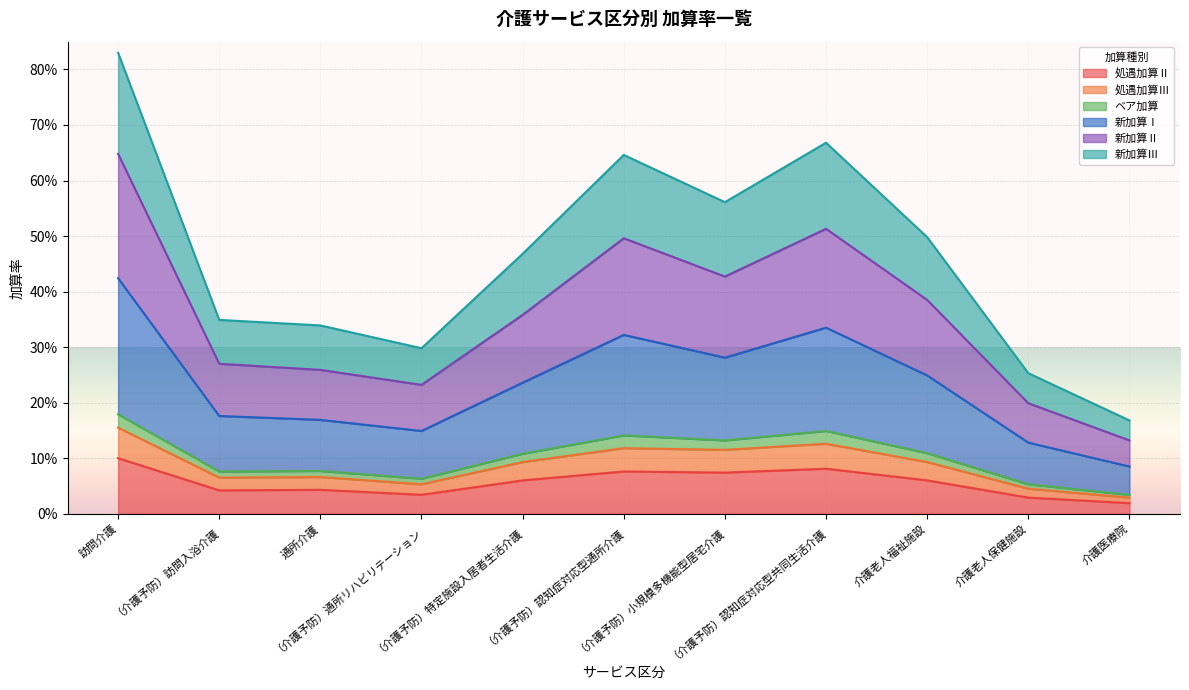

What is the average value of the 処遇加算Ⅱ series?

0.1